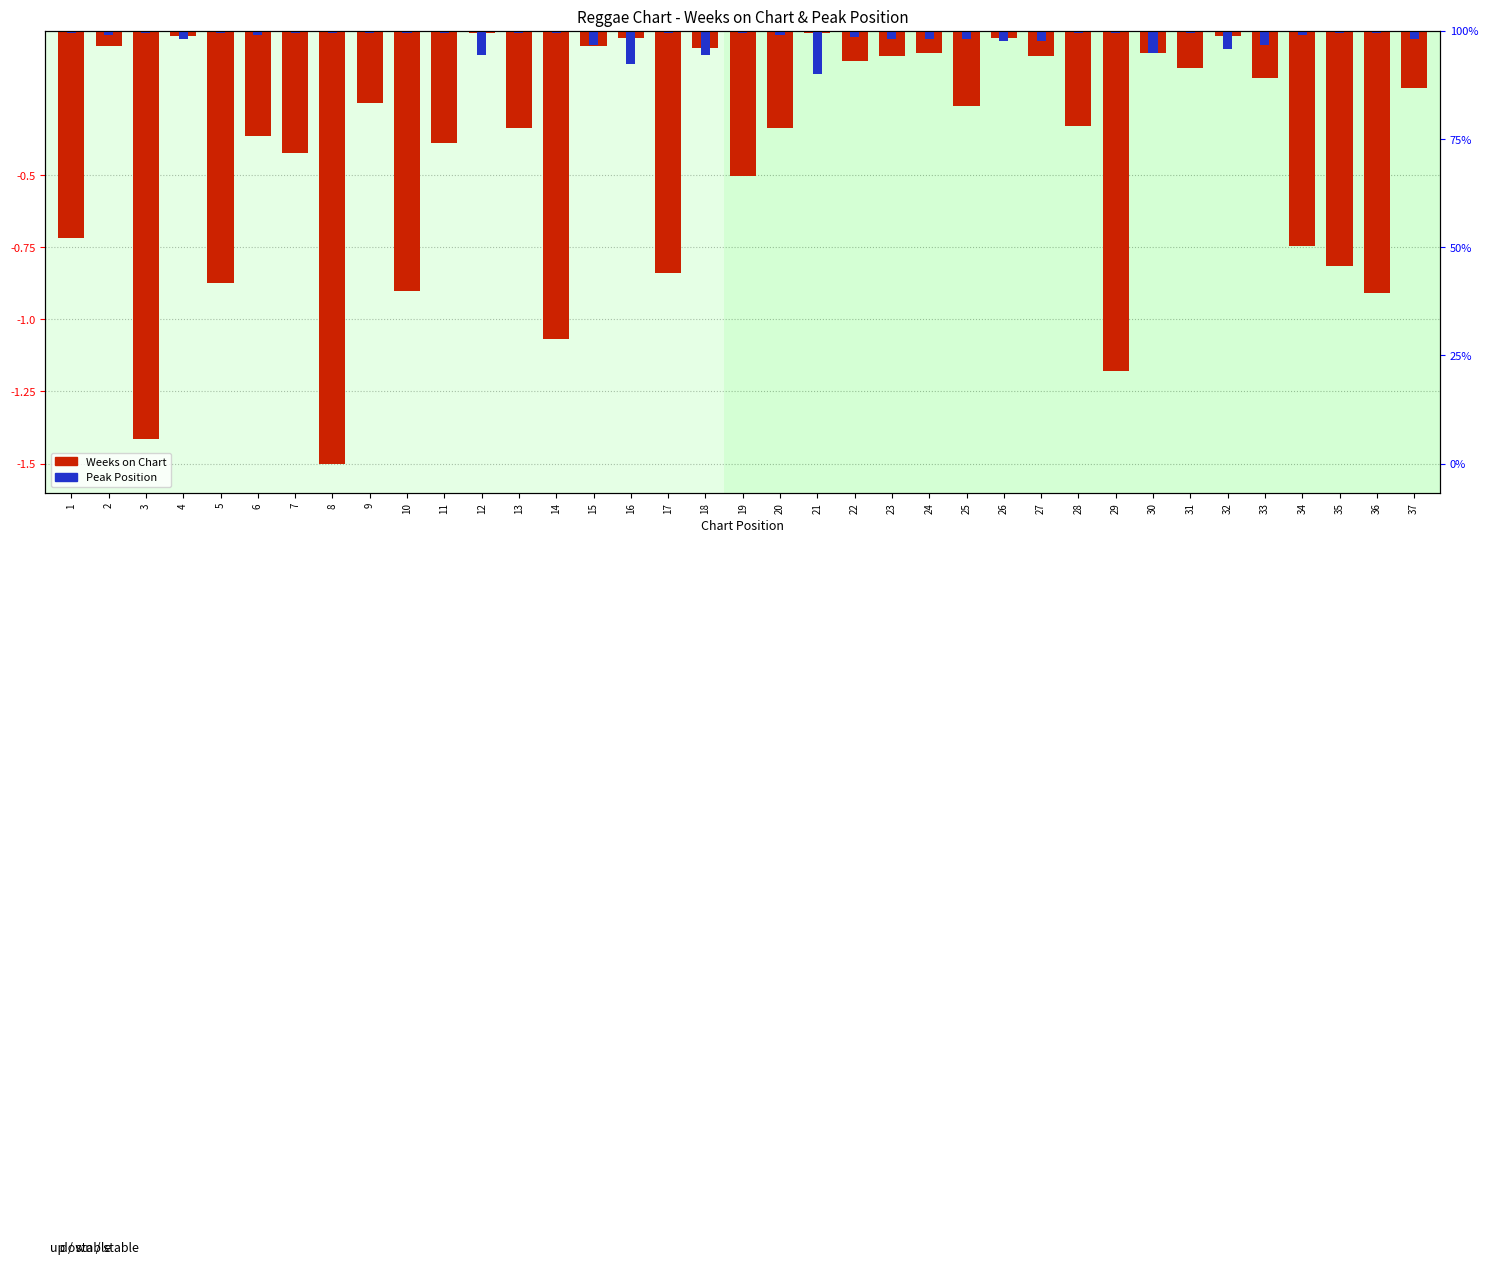

List the labels in order of Weeks on Chart value, largest first.

12, 21, 4, 32, 16, 26, 2, 15, 18, 24, 30, 23, 27, 22, 31, 33, 37, 9, 25, 28, 13, 20, 6, 11, 7, 19, 1, 34, 35, 17, 5, 10, 36, 14, 29, 3, 8